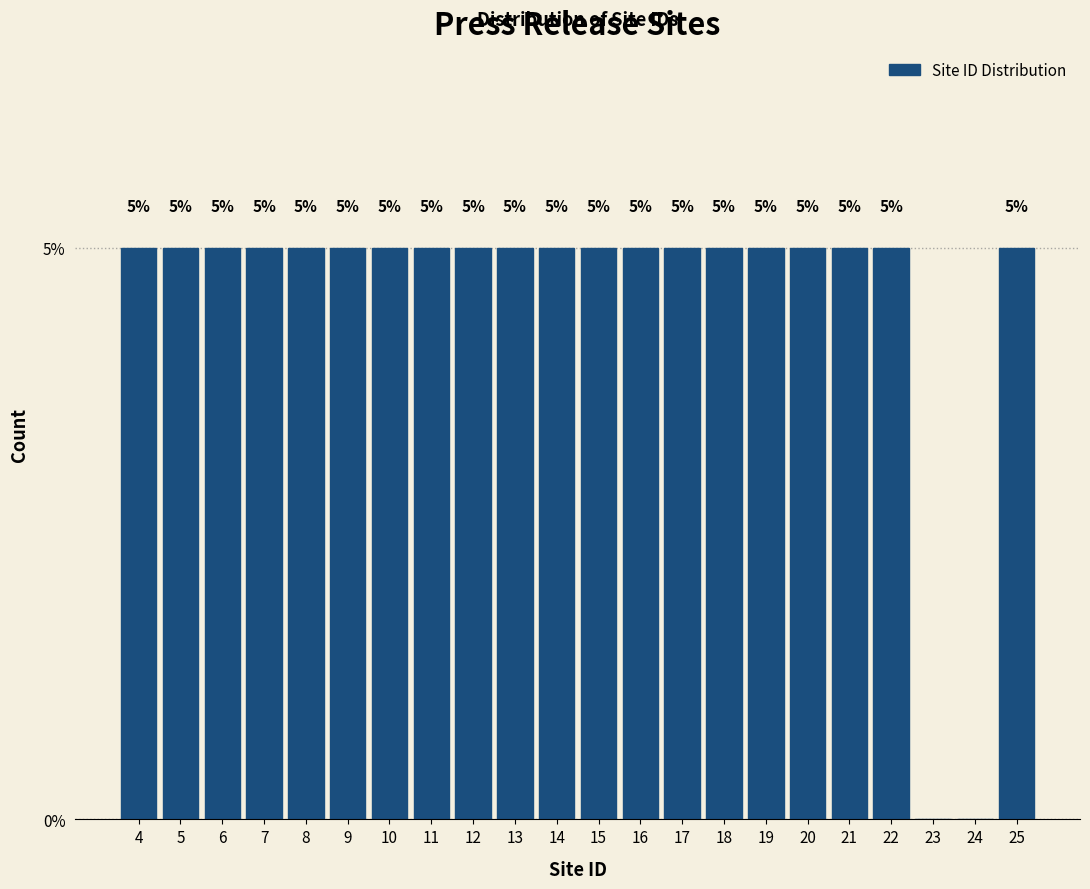

Reading right to left, list all the values displayed in this chart.

25=5	24=0	23=0	22=5	21=5	20=5	19=5	18=5	17=5	16=5	15=5	14=5	13=5	12=5	11=5	10=5	9=5	8=5	7=5	6=5	5=5	4=5